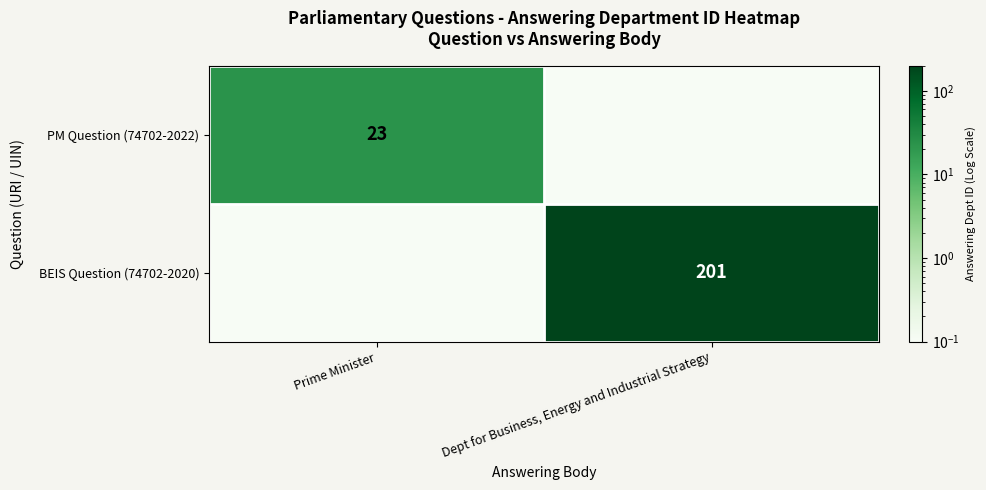

Is the value of PM Question (74702-2022) at Prime Minister greater than the value of BEIS Question (74702-2020) at Dept for Business, Energy and Industrial Strategy?

No